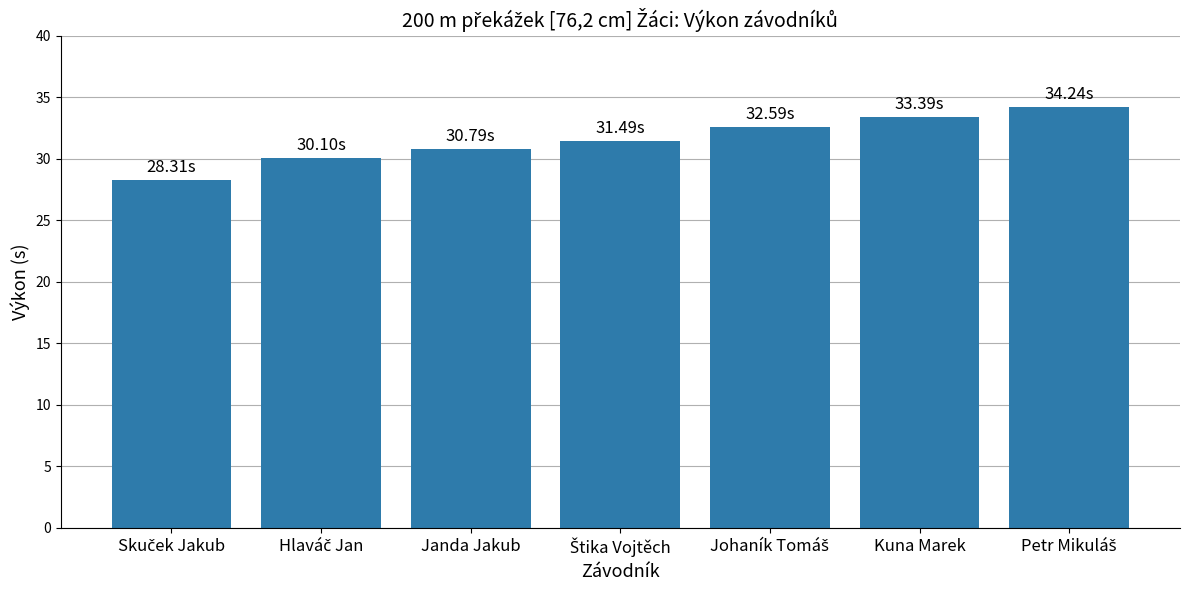

The chart shows a value of 33.4 at Kuna Marek. True or false?

True